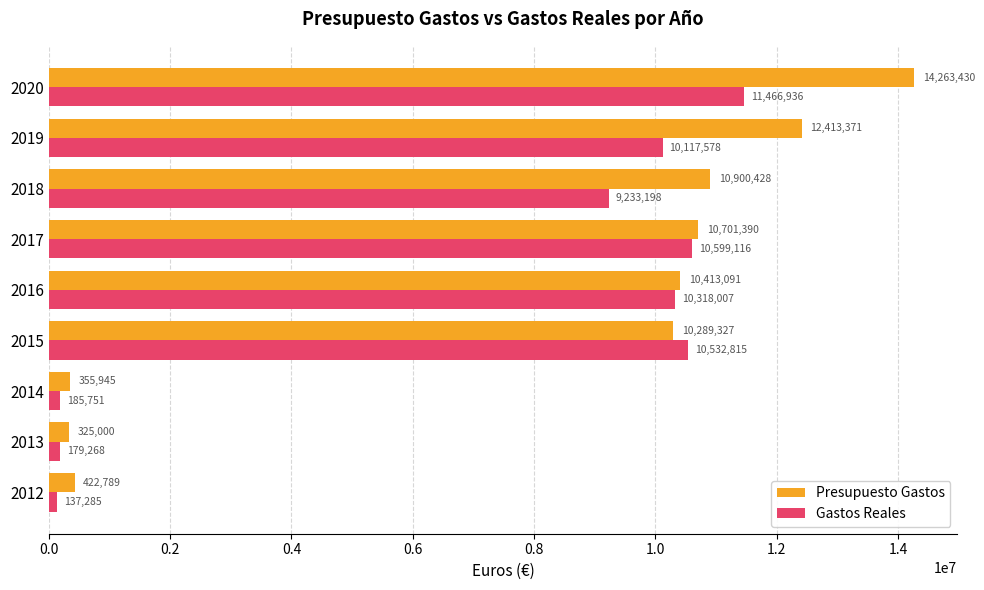

Which series has the widest spread of values?

Presupuesto Gastos